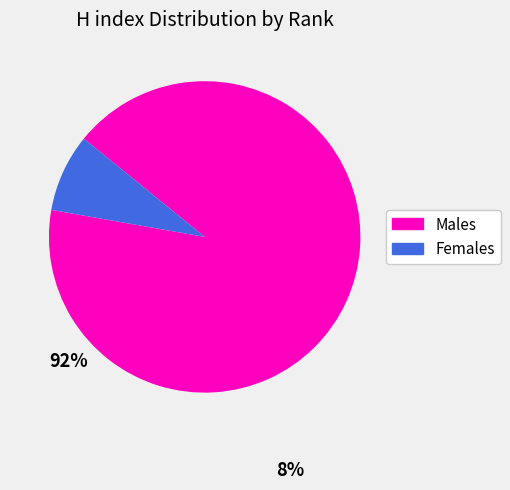

How many slices are in this pie chart?

2